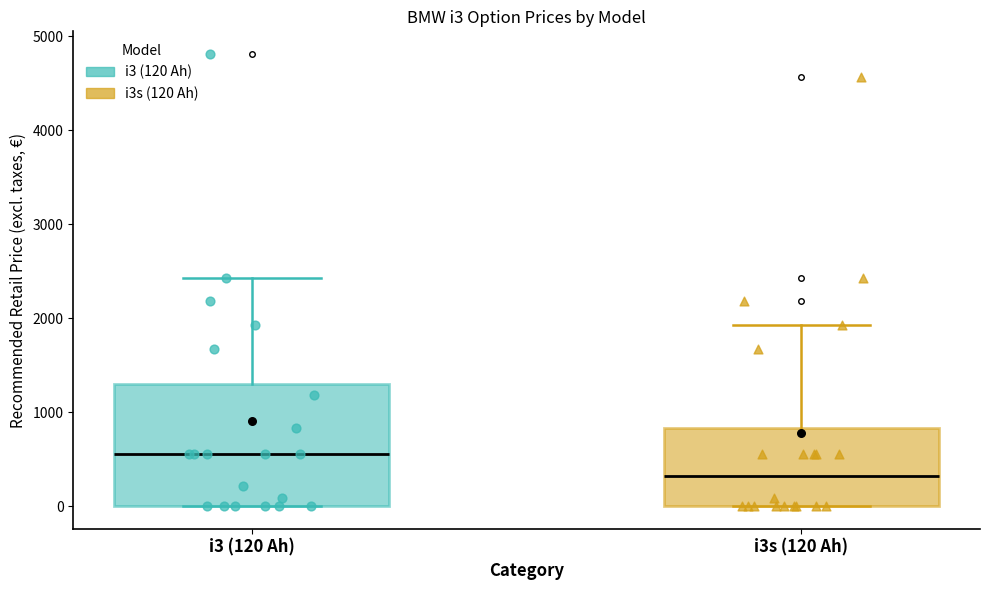

Reading left to right, read every box against the y-axis: the position of its median line, the range the box covers, and the ends of its whiskers. The values are not printed on the chart, so give them approximately, as read against the axis.

i3 (120 Ah): median 600, box 0 to 1300, whiskers 0 to 2400
i3s (120 Ah): median 300, box 0 to 800, whiskers 0 to 1900